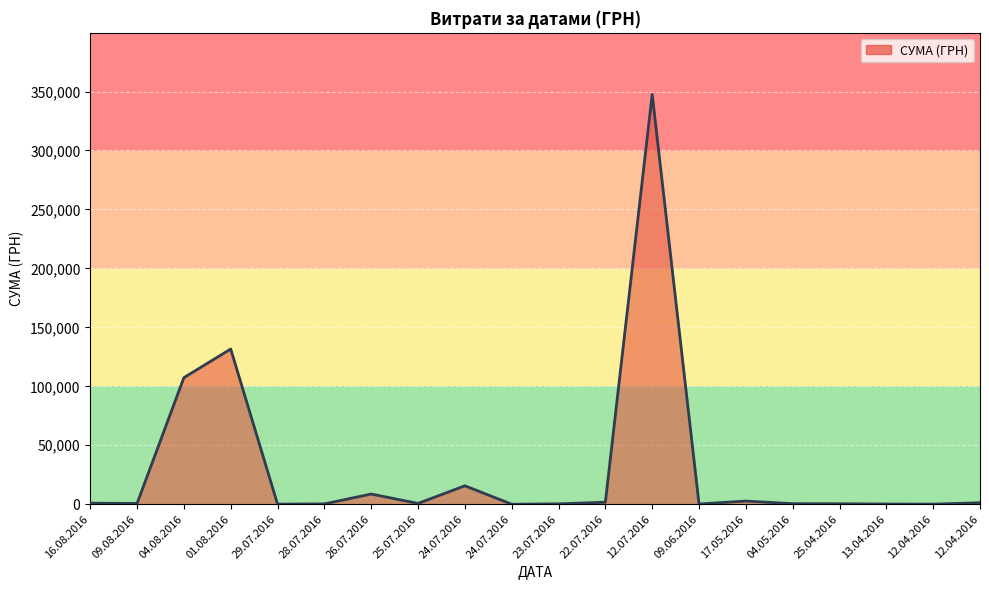

Does the chart display data point markers on the line(s)?

No